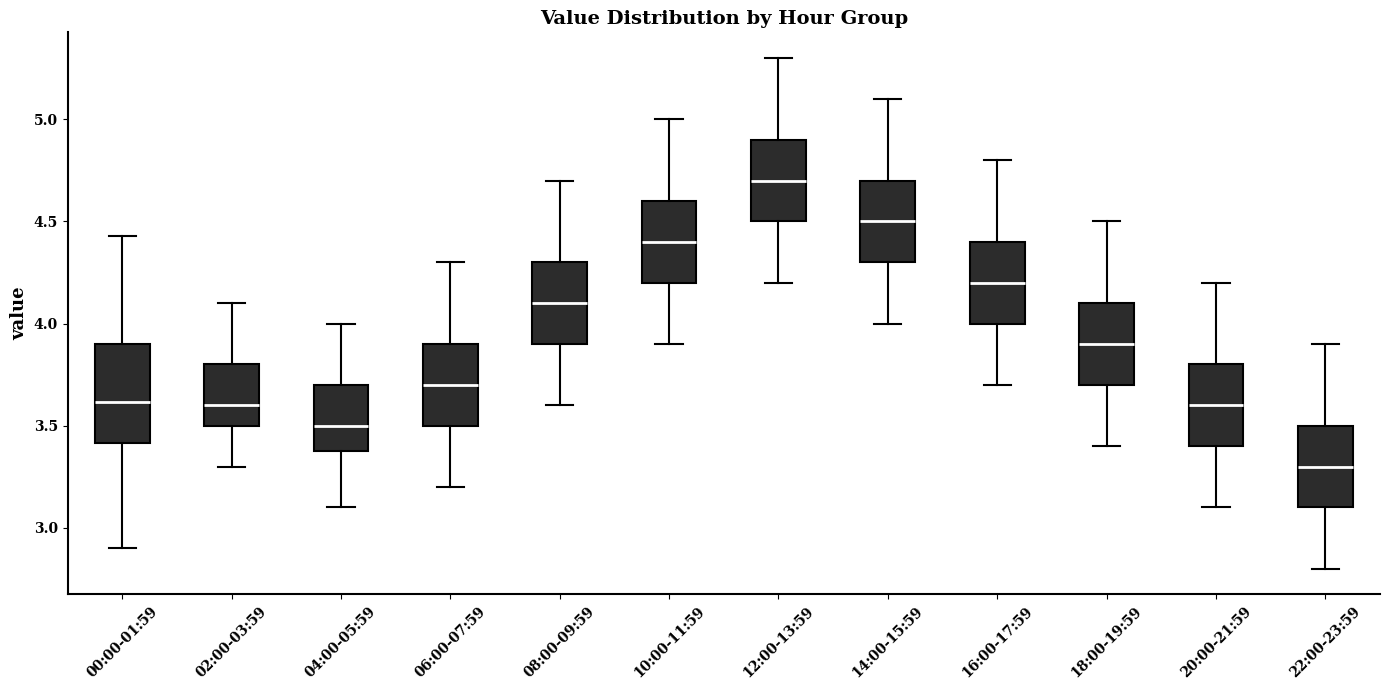

Reading left to right, read every box against the y-axis: the position of its median line, the range the box covers, and the ends of its whiskers. The values are not printed on the chart, so give them approximately, as read against the axis.

00:00-01:59: median 3.60, box 3.40 to 3.90, whiskers 2.90 to 4.45
02:00-03:59: median 3.60, box 3.50 to 3.80, whiskers 3.30 to 4.10
04:00-05:59: median 3.50, box 3.40 to 3.70, whiskers 3.10 to 4.00
06:00-07:59: median 3.70, box 3.50 to 3.90, whiskers 3.20 to 4.30
08:00-09:59: median 4.10, box 3.90 to 4.30, whiskers 3.60 to 4.70
10:00-11:59: median 4.40, box 4.20 to 4.60, whiskers 3.90 to 5.00
12:00-13:59: median 4.70, box 4.50 to 4.90, whiskers 4.20 to 5.30
14:00-15:59: median 4.50, box 4.30 to 4.70, whiskers 4.00 to 5.10
16:00-17:59: median 4.20, box 4.00 to 4.40, whiskers 3.70 to 4.80
18:00-19:59: median 3.90, box 3.70 to 4.10, whiskers 3.40 to 4.50
20:00-21:59: median 3.60, box 3.40 to 3.80, whiskers 3.10 to 4.20
22:00-23:59: median 3.30, box 3.10 to 3.50, whiskers 2.80 to 3.90